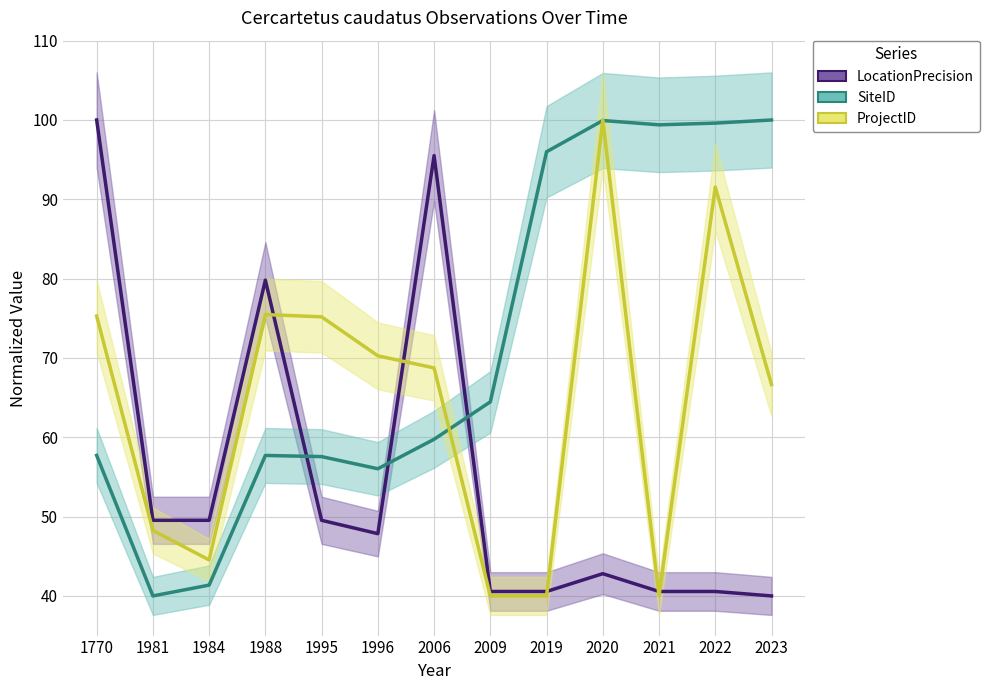

The value of ProjectID at 2022 is 91.6. True or false?

True